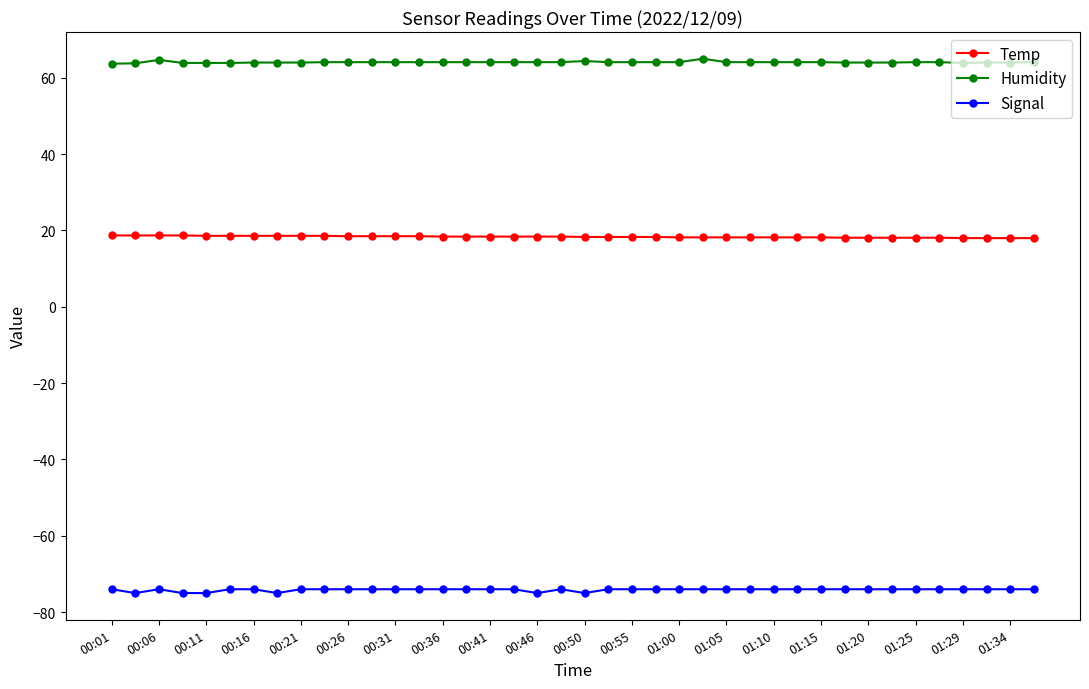

True or false: Signal and Humidity intersect in this chart.

False